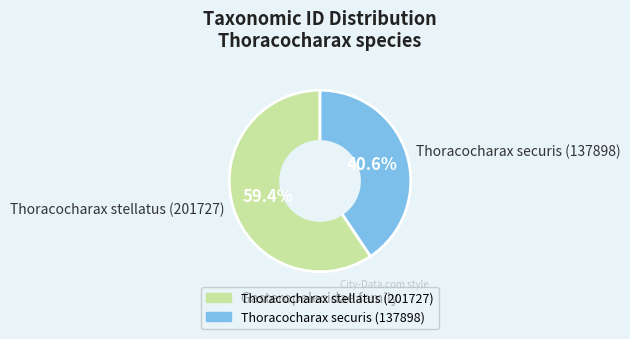

How many slices are in this pie chart?

2